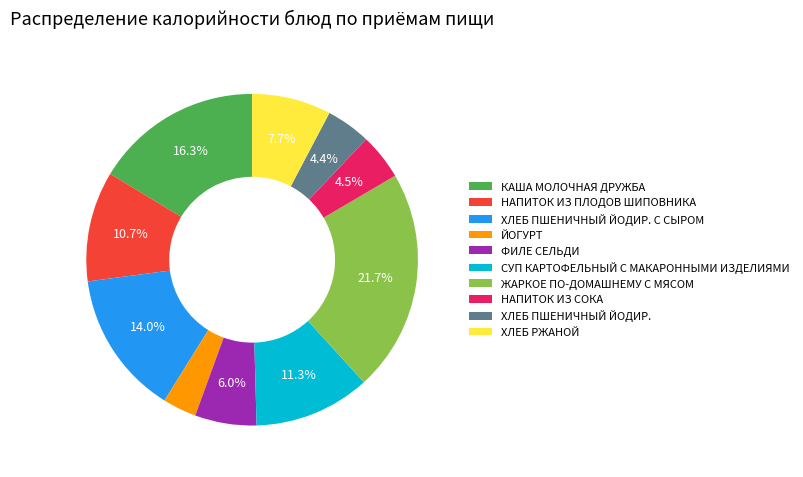

Is it true that ЙОГУРТ is 3% of the pie?

True